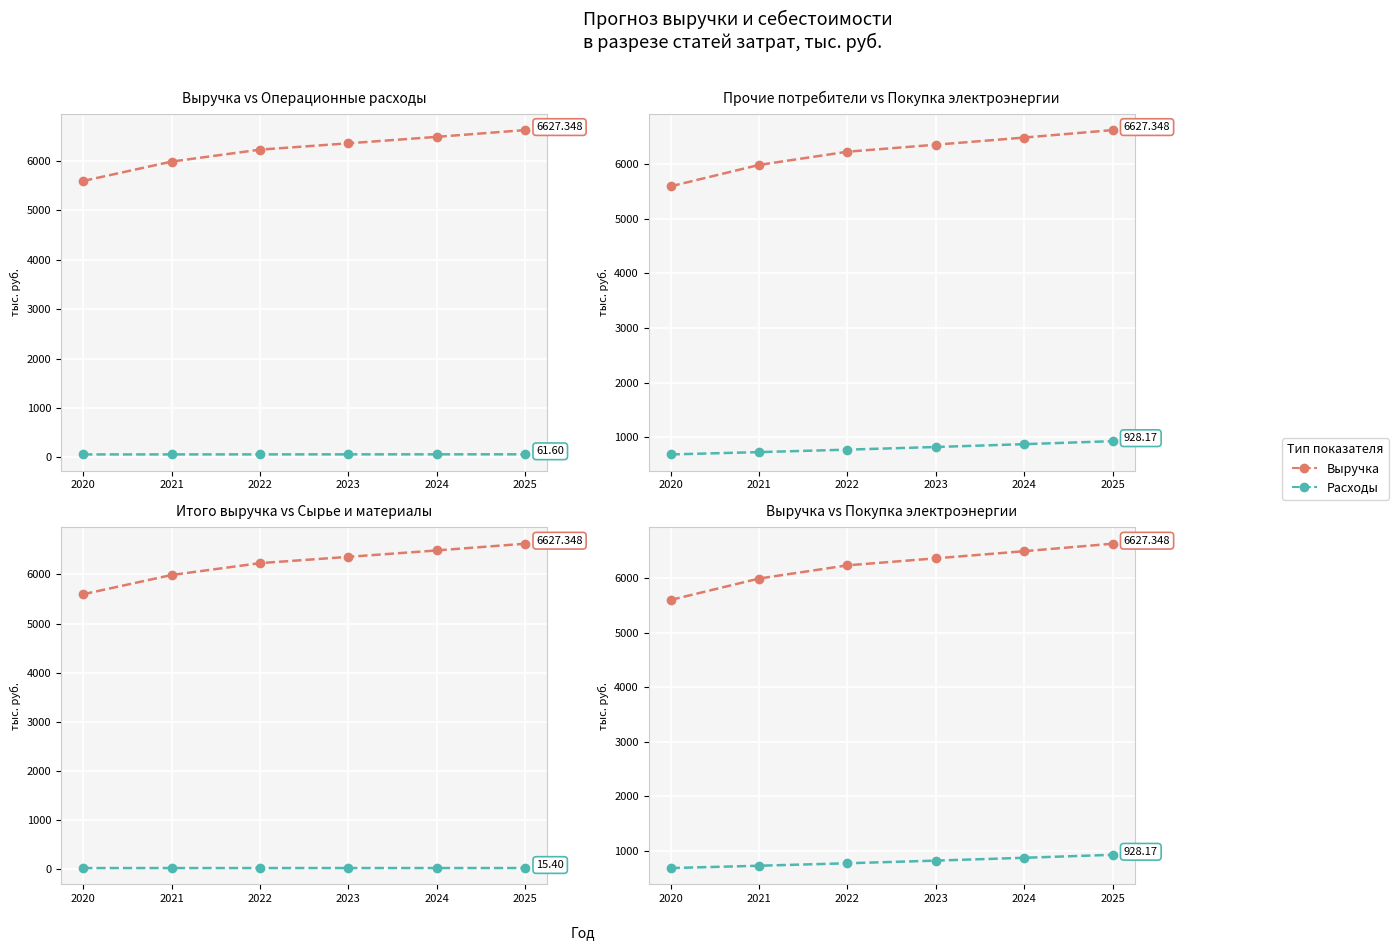

Is it true that Итого изменение выручки equals 6231.1 at 2022?

True